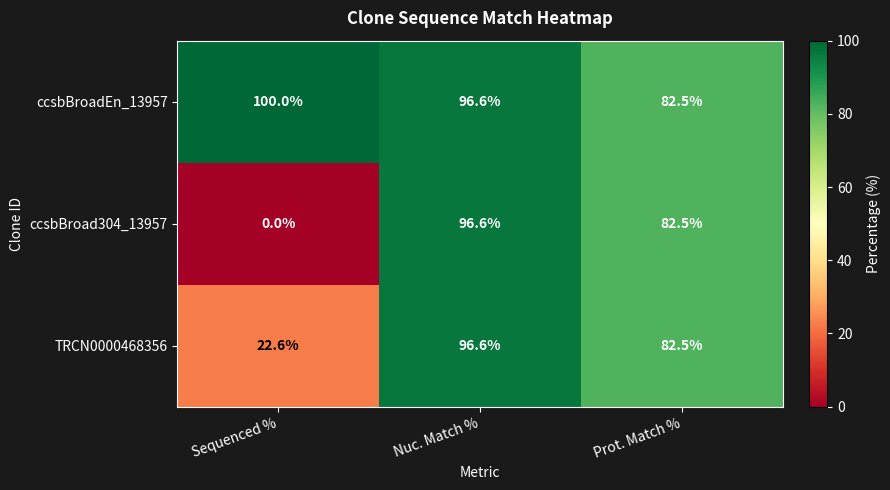

At which label is ccsbBroad304_13957 closest to 48?

Prot. Match %